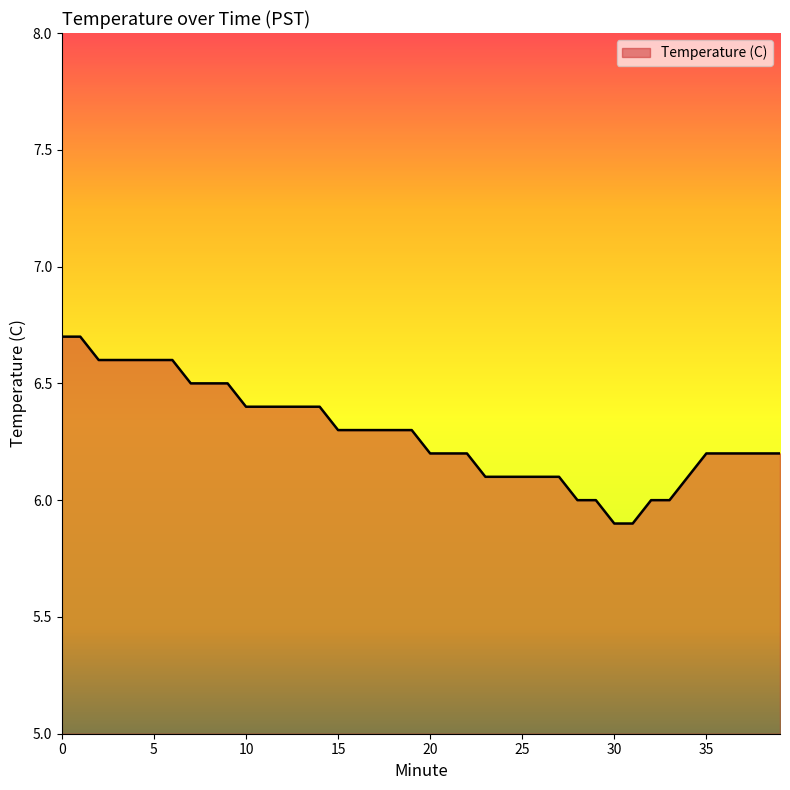

What is the difference between the maximum and minimum values?

0.8